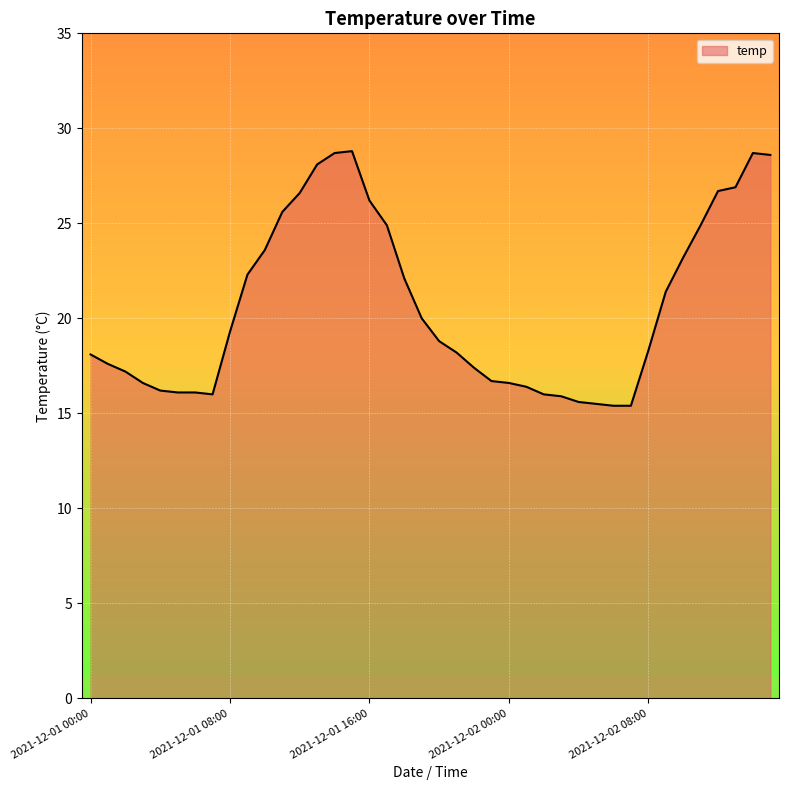

What is the greatest value displayed?

28.8